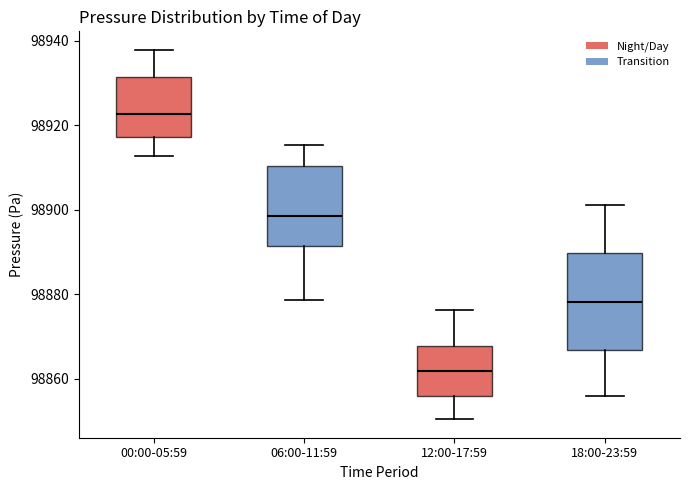

Reading left to right, transcribe this box plot: for each box, give where its median line is, the range the box spans, and where its two whiskers end, as read against the y-axis. The values are not printed on the chart, so give them approximately, as read against the axis.

00:00-05:59: median 98922, box 98918 to 98932, whiskers 98912 to 98938
06:00-11:59: median 98898, box 98892 to 98910, whiskers 98878 to 98916
12:00-17:59: median 98862, box 98856 to 98868, whiskers 98850 to 98876
18:00-23:59: median 98878, box 98866 to 98890, whiskers 98856 to 98902